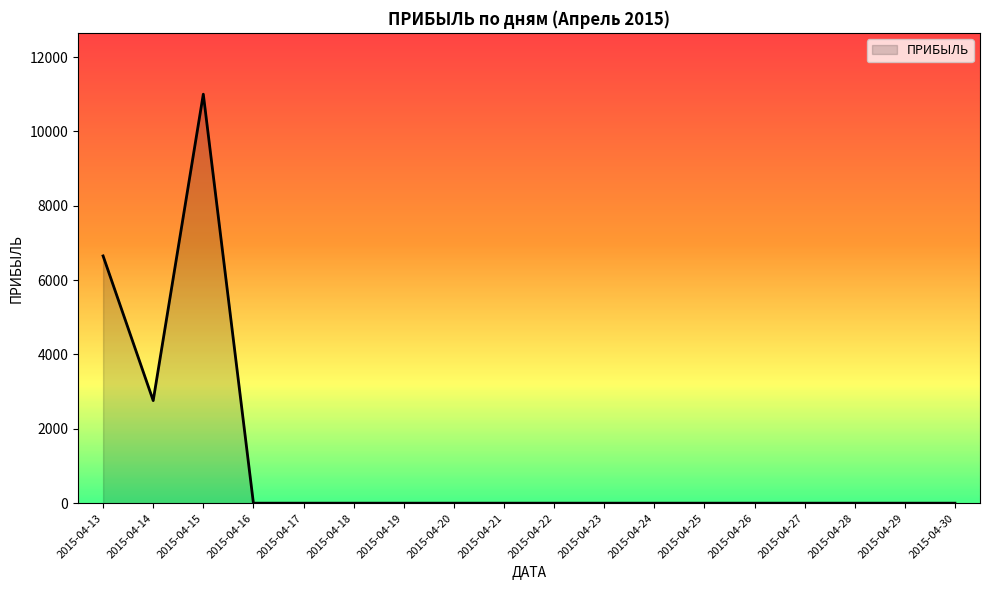

Where is the data nearest to the value 5500?

2015-04-13